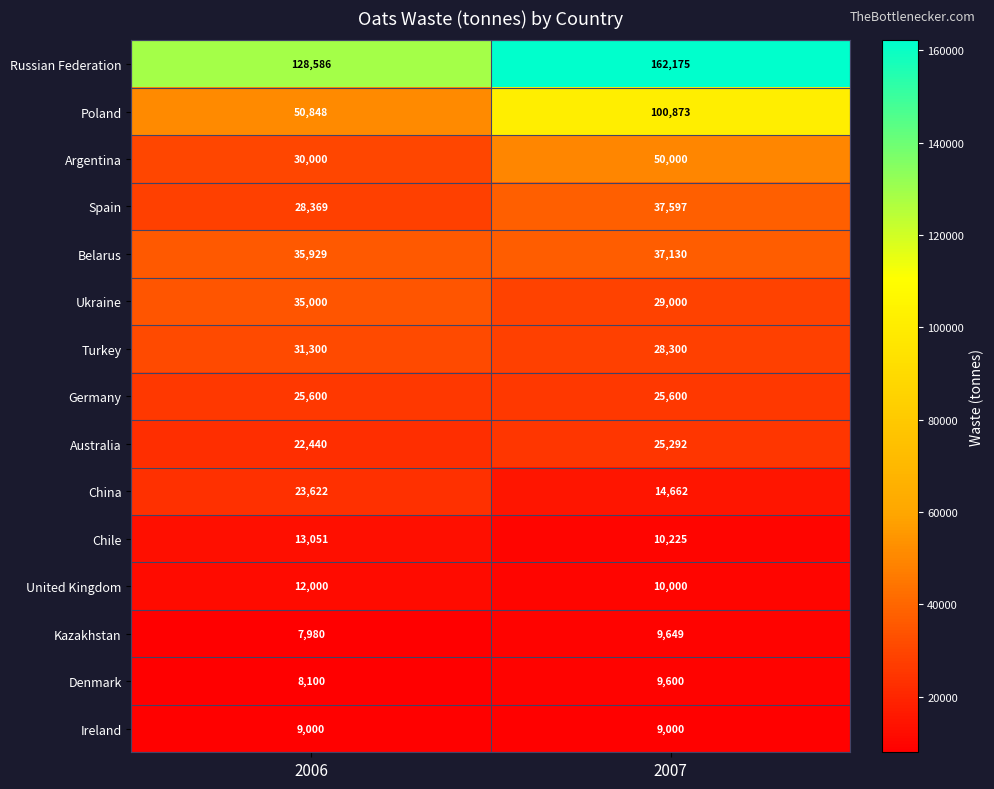

At which category does the chart reach its minimum across all series?

2006